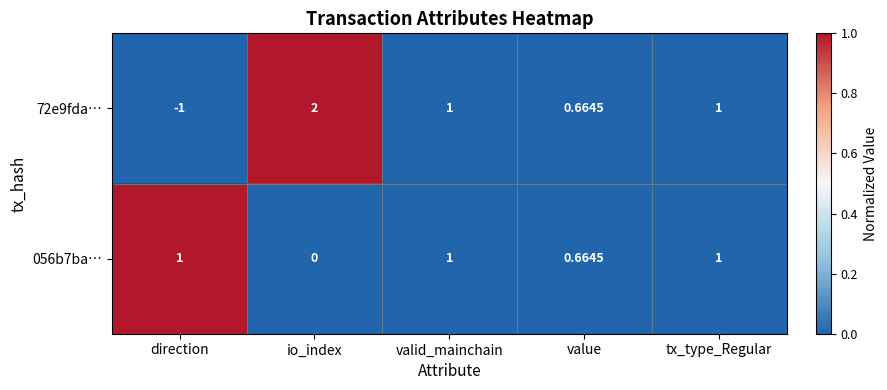

Is the value of 72e9fda… at value greater than the value of 056b7ba… at io_index?

Yes